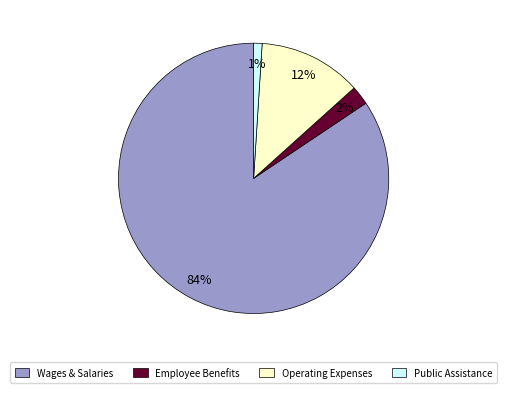

Which category has the smallest portion of the pie?

Public Assistance